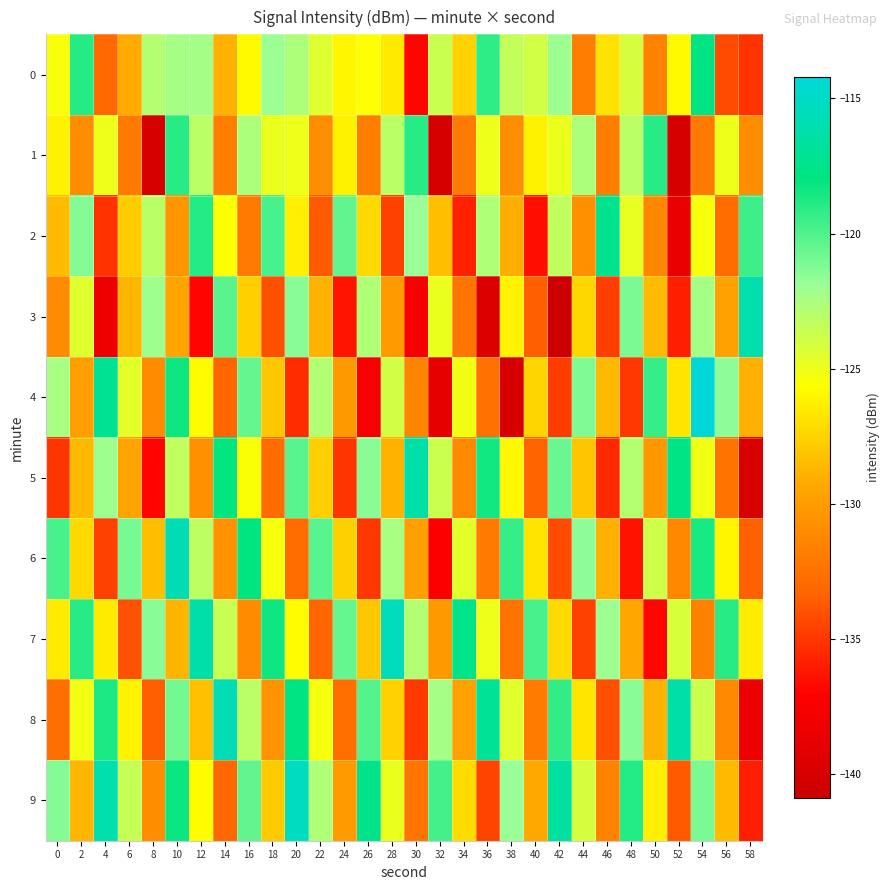

Reading left to right, transcribe all the data shown in this chart.

0: 0=-125.4	2=-119.0	4=-133.1	6=-129.2	8=-122.8	10=-122.3	12=-122.3	14=-128.9	16=-125.8	18=-122.0	20=-122.6	22=-124.5	24=-126.0	26=-125.6	28=-126.5	30=-136.9	32=-123.7	34=-127.5	36=-119.2	38=-123.4	40=-123.9	42=-122.1	44=-131.8	46=-126.9	48=-124.1	50=-131.5	52=-125.8	54=-117.9	56=-134.3	58=-135.2
1: 0=-126.2	2=-130.9	4=-125.0	6=-132.1	8=-140.1	10=-119.0	12=-123.1	14=-131.8	16=-122.6	18=-124.9	20=-125.0	22=-130.9	24=-126.2	26=-131.8	28=-123.1	30=-119.0	32=-140.1	34=-132.1	36=-125.0	38=-130.9	40=-126.2	42=-124.9	44=-122.6	46=-131.8	48=-123.1	50=-119.0	52=-140.1	54=-132.1	56=-125.0	58=-130.9
2: 0=-128.5	2=-121.3	4=-135.2	6=-127.8	8=-123.1	10=-130.4	12=-118.9	14=-125.6	16=-132.0	18=-119.8	20=-126.3	22=-133.7	24=-120.5	26=-127.2	28=-134.6	30=-121.9	32=-128.4	34=-135.8	36=-122.7	38=-129.1	40=-136.5	42=-123.3	44=-130.7	46=-117.4	48=-124.8	50=-131.2	52=-138.6	54=-125.4	56=-132.9	58=-119.6
3: 0=-131.0	2=-124.5	4=-138.3	6=-128.7	8=-122.1	10=-129.5	12=-136.9	14=-120.3	16=-127.7	18=-134.1	20=-121.5	22=-128.9	24=-136.3	26=-122.7	28=-130.1	30=-137.5	32=-124.9	34=-132.3	36=-139.7	38=-126.1	40=-133.5	42=-140.9	44=-127.3	46=-134.7	48=-121.1	50=-128.5	52=-135.9	54=-122.3	56=-129.7	58=-116.1
4: 0=-122.4	2=-129.8	4=-117.2	6=-124.6	8=-131.0	10=-118.4	12=-125.8	14=-133.2	16=-120.6	18=-128.0	20=-135.4	22=-122.8	24=-130.2	26=-137.6	28=-124.0	30=-131.4	32=-138.8	34=-125.2	36=-132.6	38=-140.0	40=-127.4	42=-134.8	44=-121.2	46=-128.6	48=-135.0	50=-119.4	52=-126.8	54=-114.2	56=-121.6	58=-129.0
5: 0=-135.1	2=-128.6	4=-122.1	6=-129.5	8=-136.9	10=-123.3	12=-130.7	14=-118.1	16=-125.5	18=-132.9	20=-120.3	22=-127.7	24=-135.1	26=-121.5	28=-128.9	30=-116.3	32=-123.7	34=-131.1	36=-118.5	38=-125.9	40=-133.3	42=-120.7	44=-128.1	46=-135.5	48=-122.9	50=-130.3	52=-117.7	54=-125.1	56=-132.5	58=-139.9
6: 0=-119.8	2=-127.2	4=-134.6	6=-121.0	8=-128.4	10=-115.8	12=-123.2	14=-130.6	16=-118.0	18=-125.4	20=-132.8	22=-120.2	24=-127.6	26=-135.0	28=-122.4	30=-129.8	32=-137.2	34=-124.6	36=-132.0	38=-119.4	40=-126.8	42=-134.2	44=-121.6	46=-129.0	48=-136.4	50=-123.8	52=-131.2	54=-118.6	56=-126.0	58=-133.4
7: 0=-126.5	2=-119.0	4=-126.5	6=-134.0	8=-121.4	10=-128.8	12=-116.2	14=-123.6	16=-131.0	18=-118.4	20=-125.8	22=-133.2	24=-120.6	26=-128.0	28=-115.4	30=-122.8	32=-130.2	34=-117.6	36=-125.0	38=-132.4	40=-119.8	42=-127.2	44=-134.6	46=-122.0	48=-129.4	50=-136.8	52=-124.2	54=-131.6	56=-119.0	58=-126.4
8: 0=-132.7	2=-125.2	4=-118.7	6=-126.1	8=-133.5	10=-120.9	12=-128.3	14=-115.7	16=-123.1	18=-130.5	20=-117.9	22=-125.3	24=-132.7	26=-120.1	28=-127.5	30=-134.9	32=-122.3	34=-129.7	36=-117.1	38=-124.5	40=-131.9	42=-119.3	44=-126.7	46=-134.1	48=-121.5	50=-128.9	52=-116.3	54=-123.7	56=-131.1	58=-138.5
9: 0=-121.3	2=-128.7	4=-116.1	6=-123.5	8=-130.9	10=-118.3	12=-125.7	14=-133.1	16=-120.5	18=-127.9	20=-115.3	22=-122.7	24=-130.1	26=-117.5	28=-124.9	30=-132.3	32=-119.7	34=-127.1	36=-134.5	38=-121.9	40=-129.3	42=-116.7	44=-124.1	46=-131.5	48=-118.9	50=-126.3	52=-133.7	54=-121.1	56=-128.5	58=-135.9